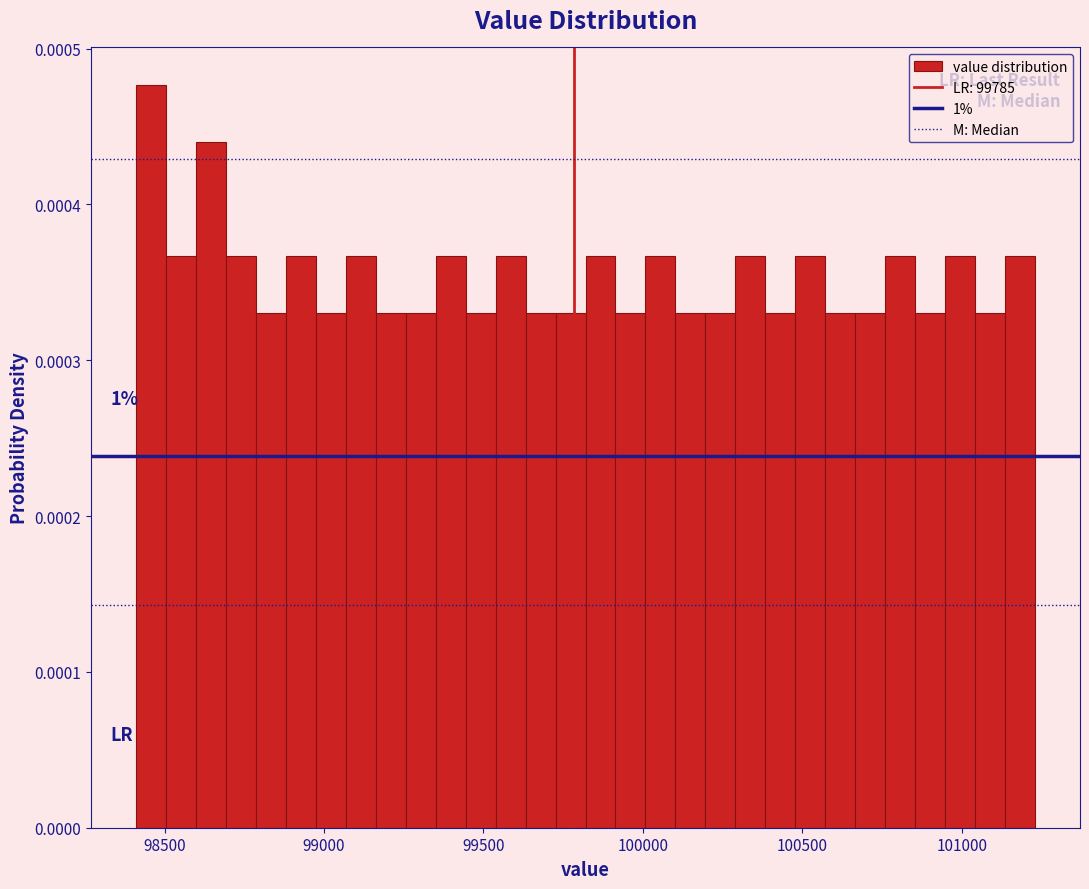

Read against the x-axis, roughly where is the centre of the tallest bar?

98450